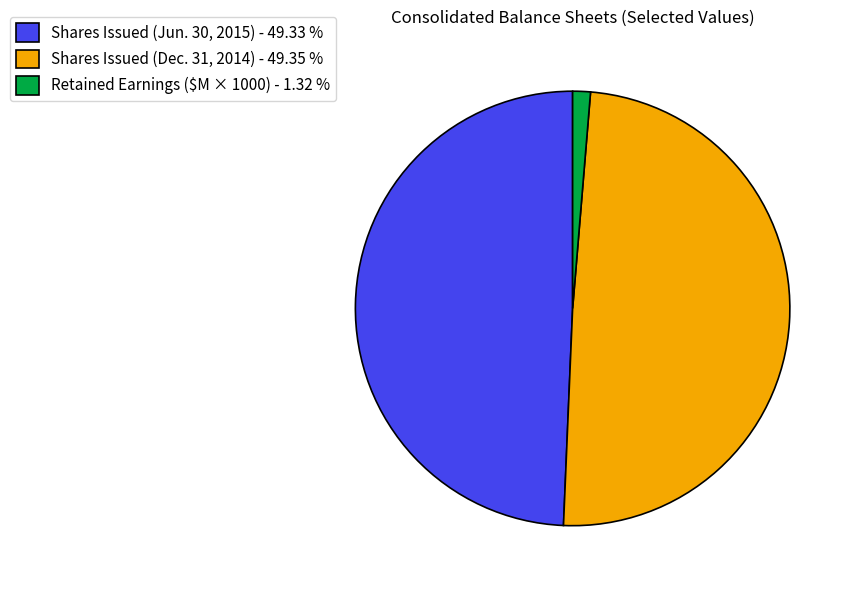

How many slices are in this pie chart?

3